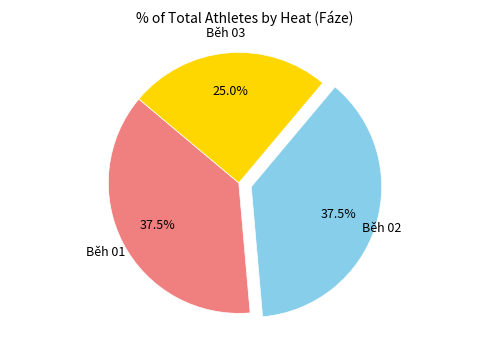

Does any single category account for the majority?

No